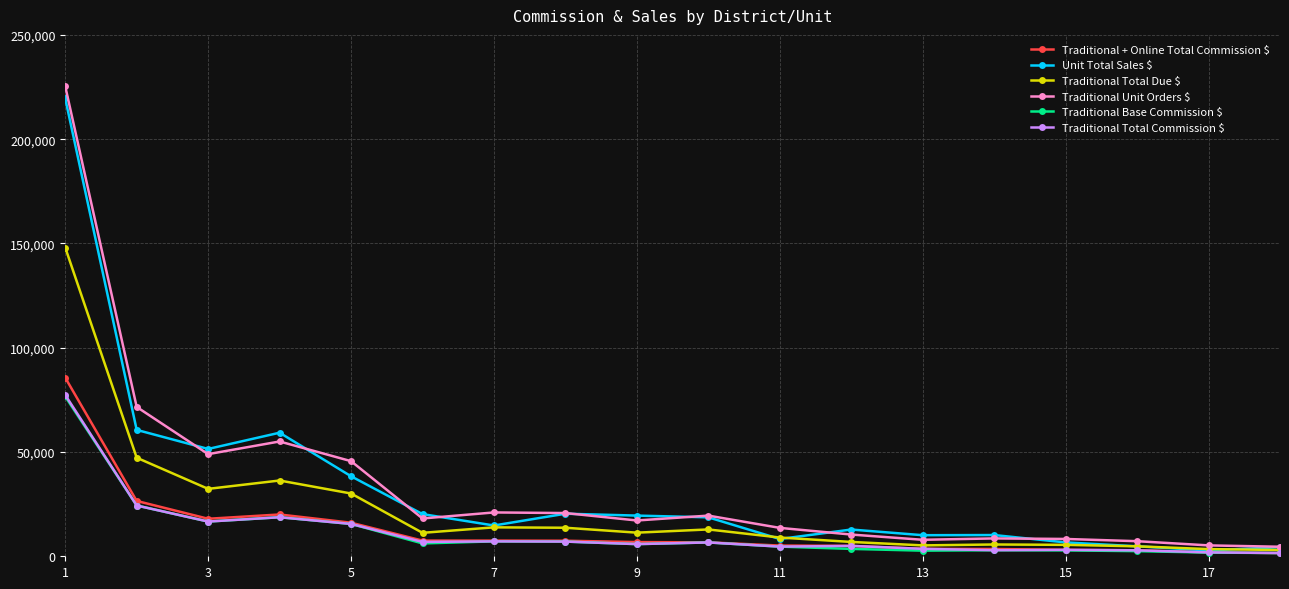

What is the value of the Traditional Total Commission $ point at the 18th from the left?

1554